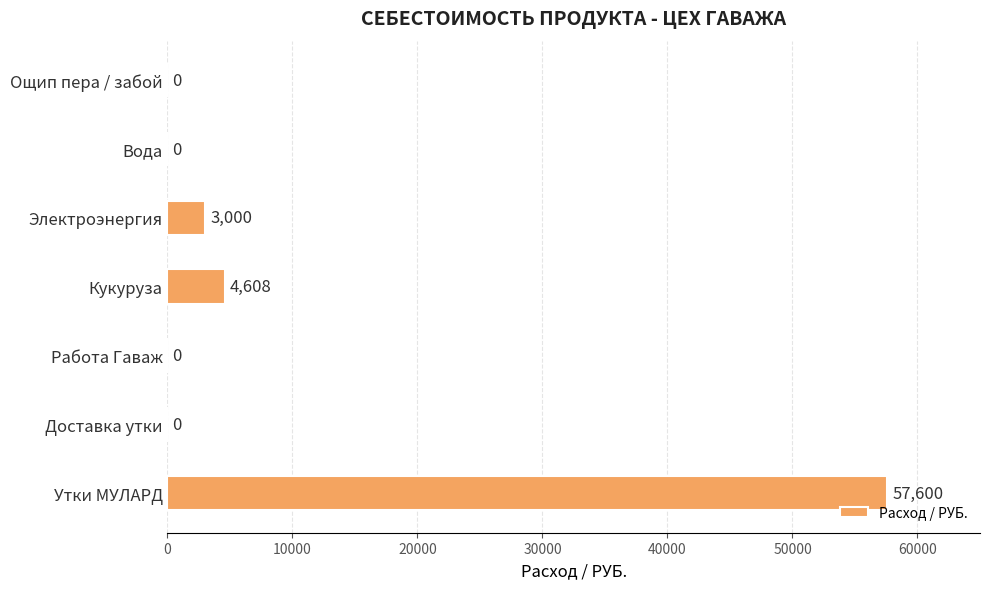

How many positive values are there?

3